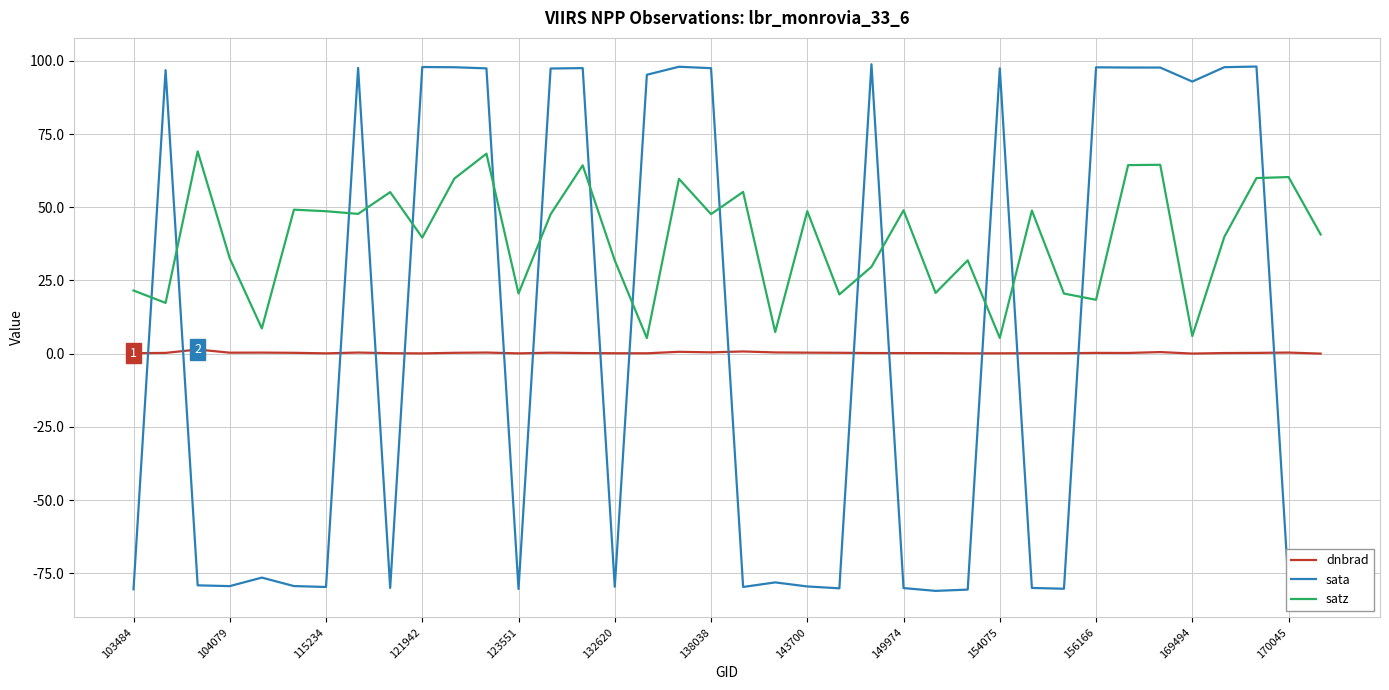

How many times do sata and dnbrad cross each other?

16